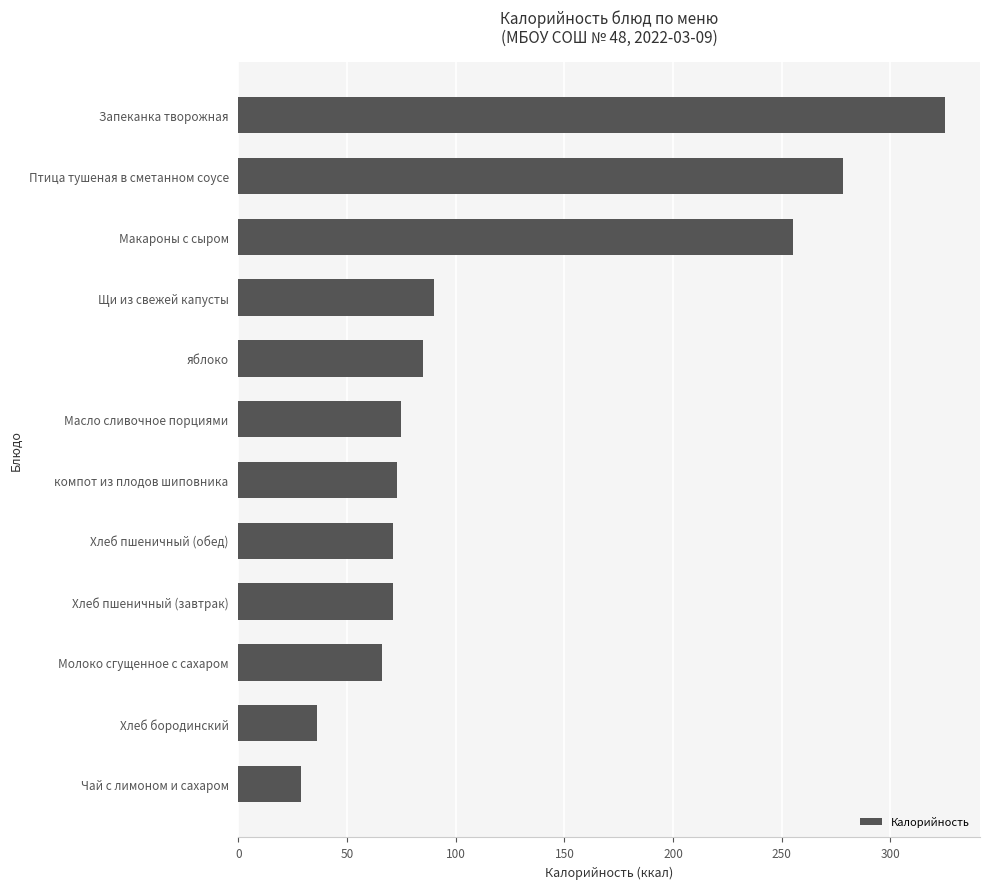

The chart shows a value of 66 at Молоко сгущенное с сахаром. True or false?

True